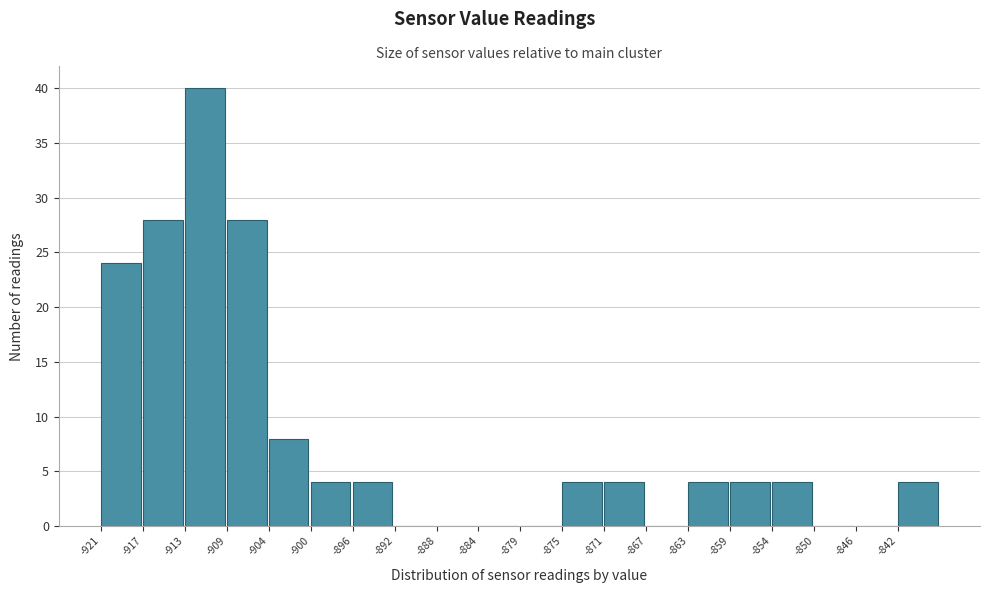

Reading left to right, what are all the values shown in this chart?

-921=24	-917=28	-913=40	-909=28	-904=8	-900=4	-896=4	-892=0	-888=0	-884=0	-879=0	-875=4	-871=4	-867=0	-863=4	-859=4	-854=4	-850=0	-846=0	-842=4